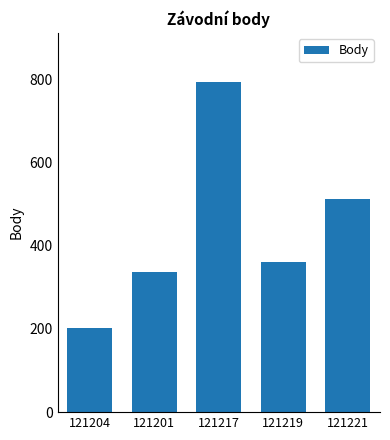

Reading right to left, what are all the values shown in this chart?

512	360	792	336	202